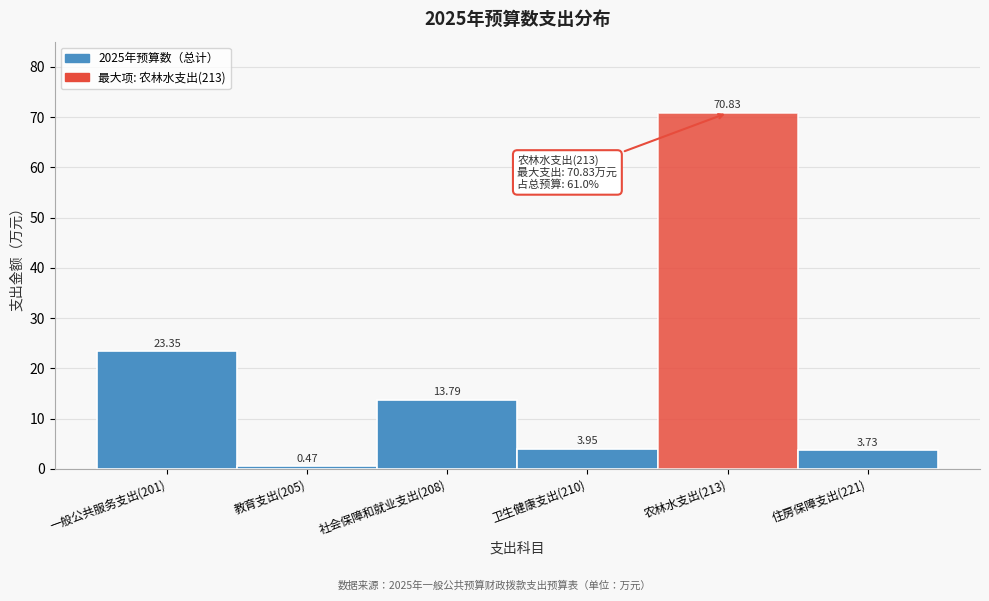

Between 卫生健康支出(210) and 一般公共服务支出(201), which is larger?

一般公共服务支出(201)